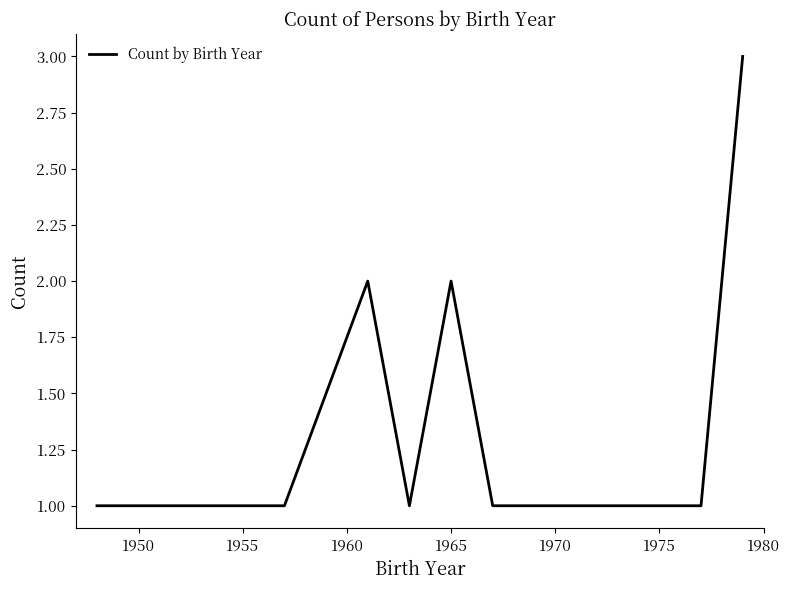

What is the maximum value shown in the chart?

3